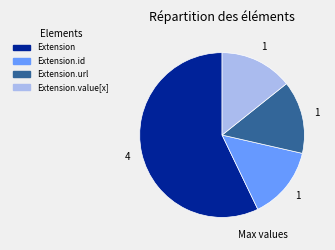

Is there any slice that represents more than half of the pie?

Yes